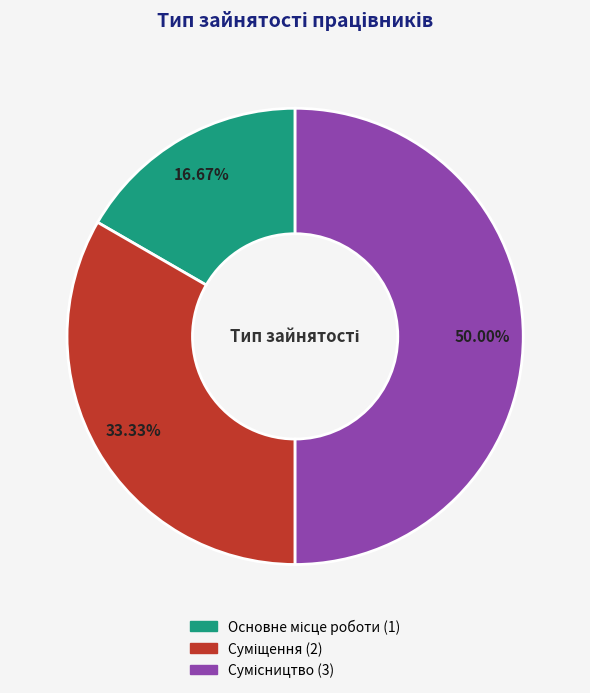

True or false: Сумісництво accounts for 56% of the total.

False